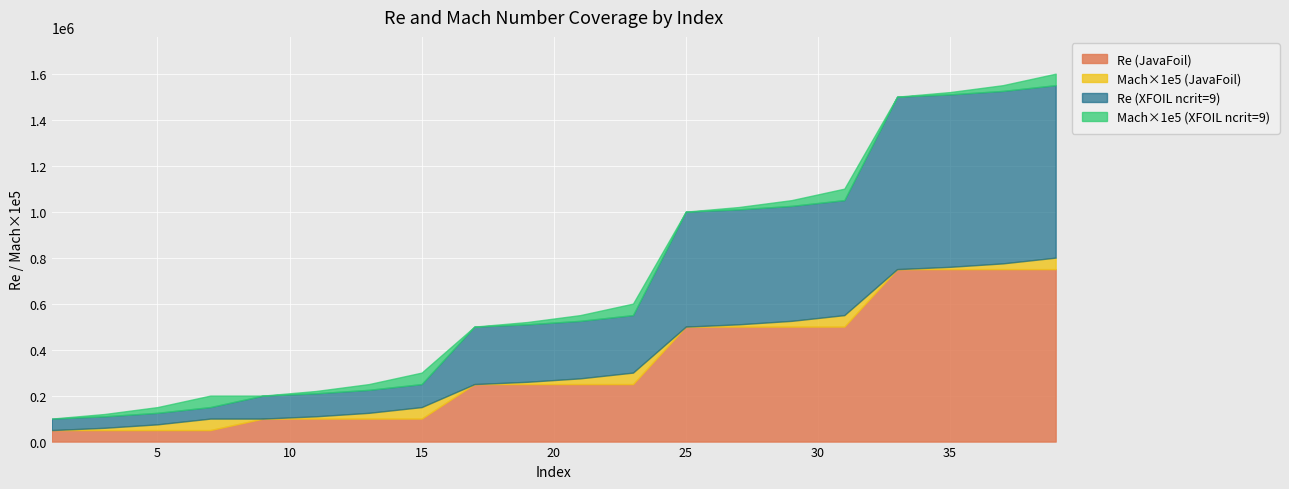

How many lines are shown in the chart?

4